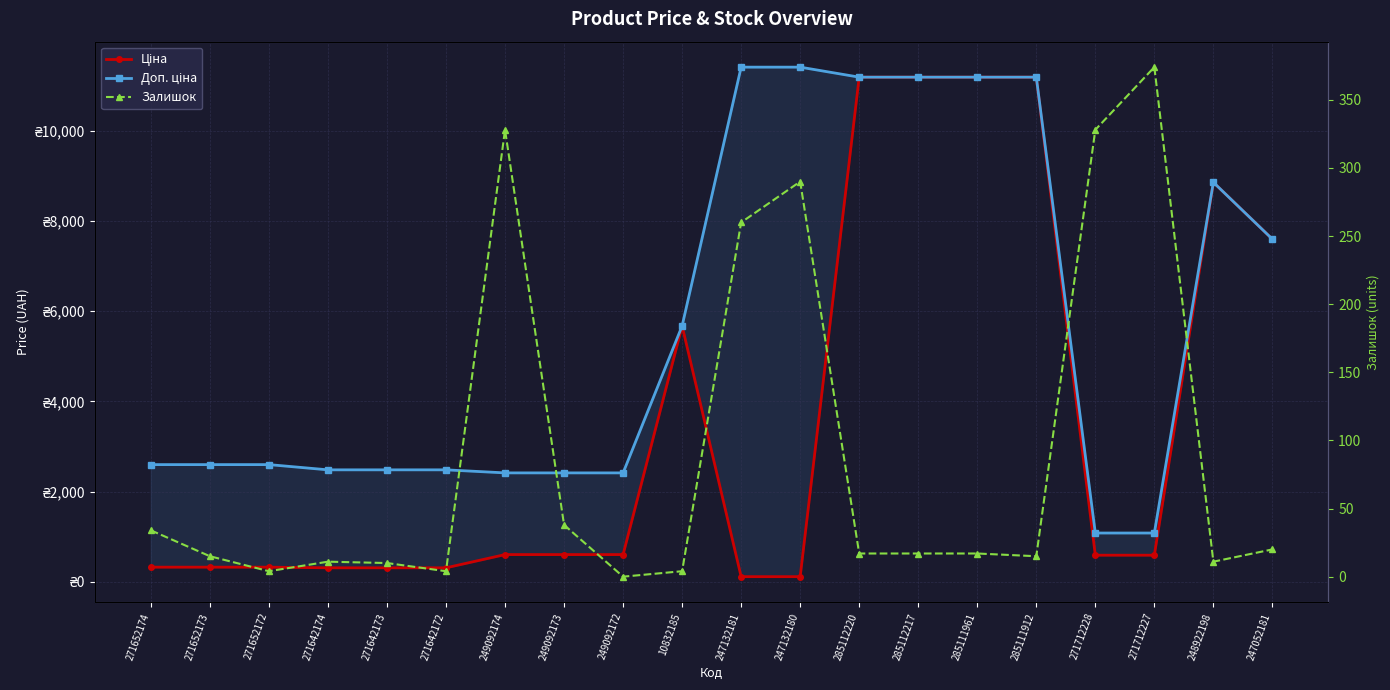

At which category is the sum across all series the highest?

285112220